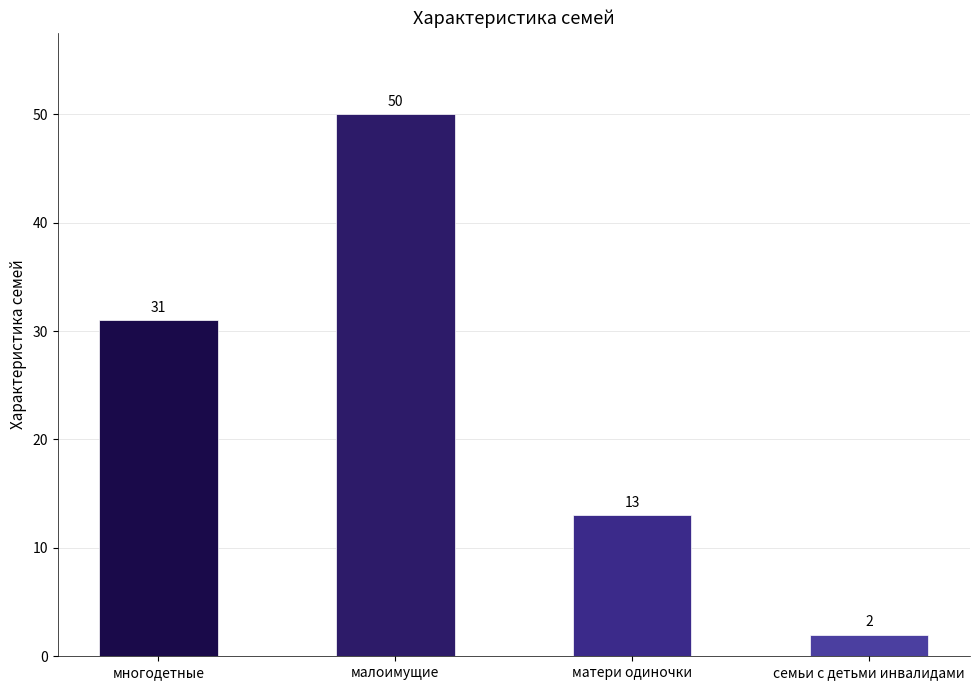

What is the maximum value shown in the chart?

50